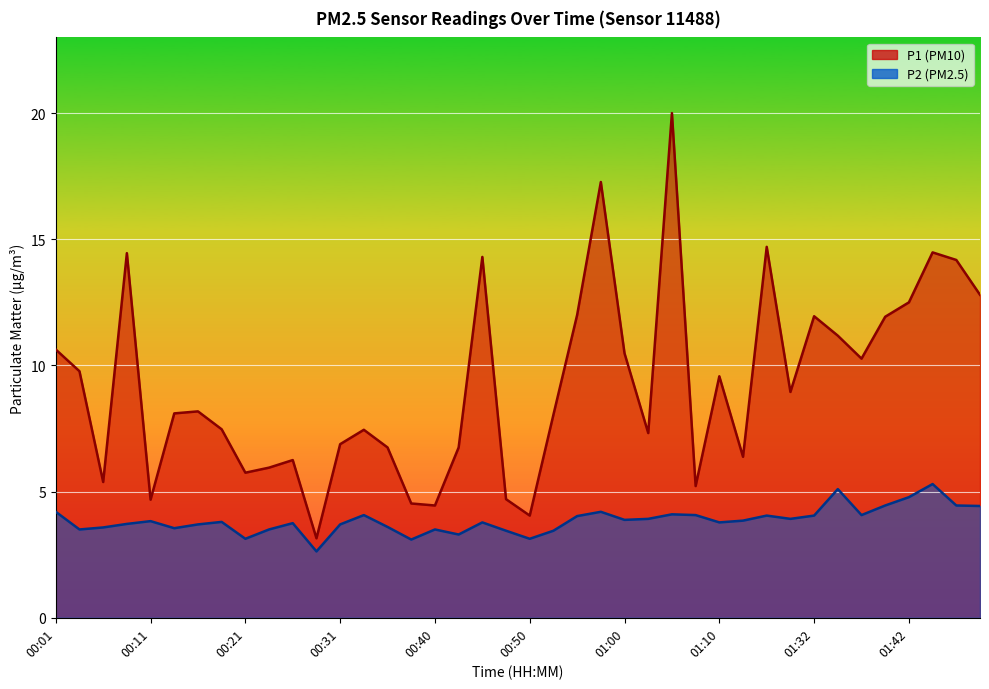

How many interior local valleys does the P1 series have?

11